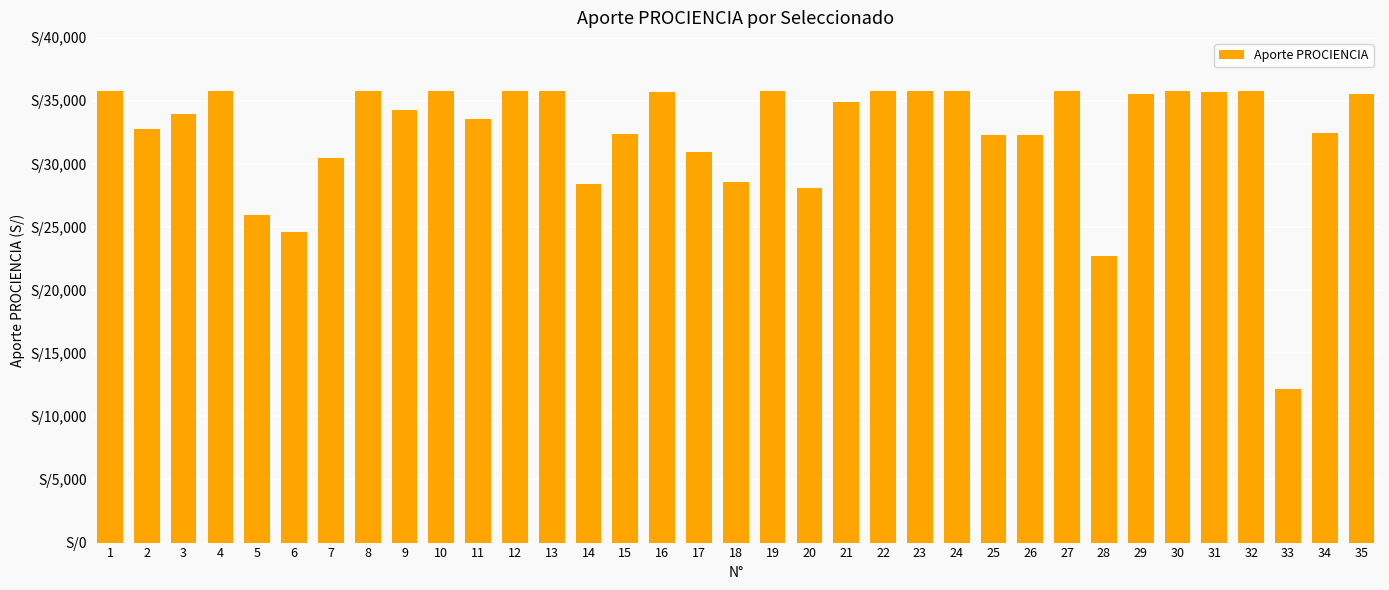

What is the minimum value shown in the chart?

12200.0